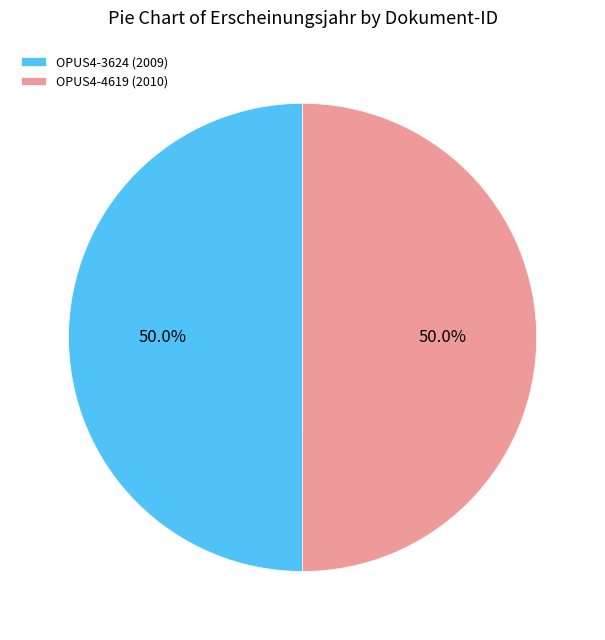

Is it true that OPUS4-3624 is 50% of the pie?

True